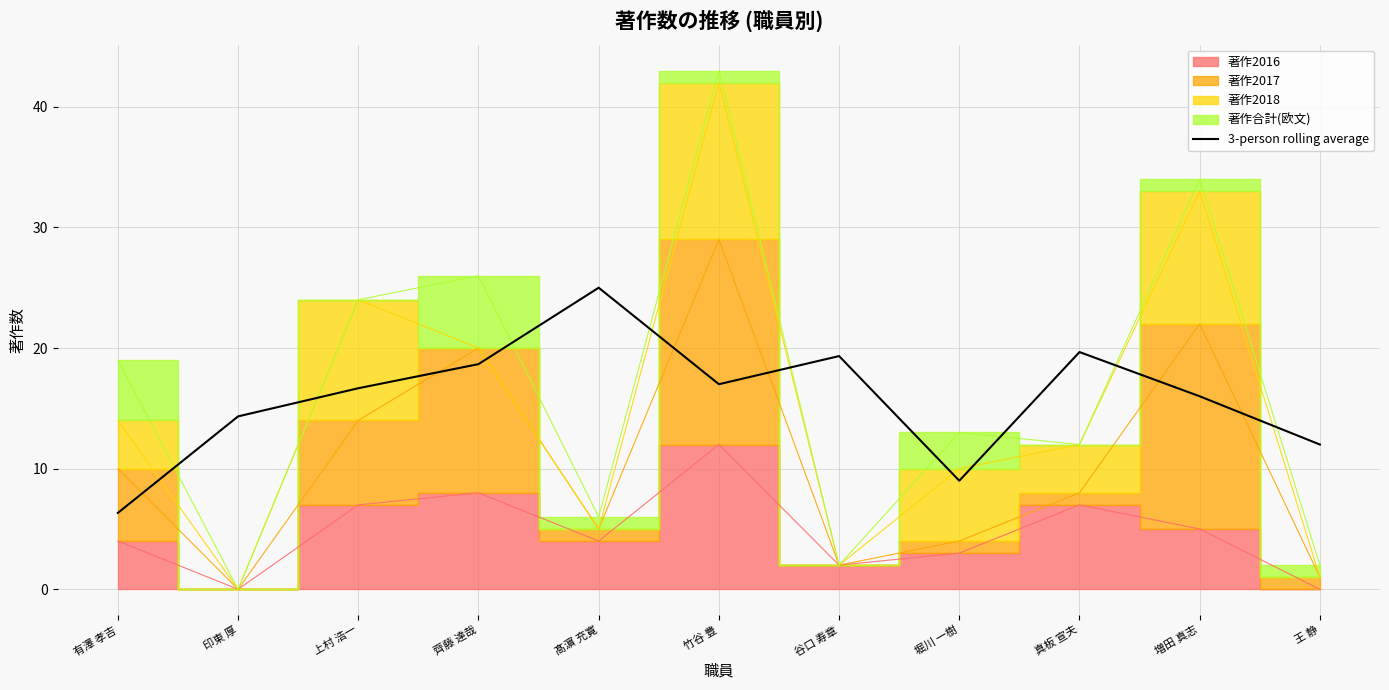

At which label does 3-person rolling average reach its minimum?

有澤 孝吉